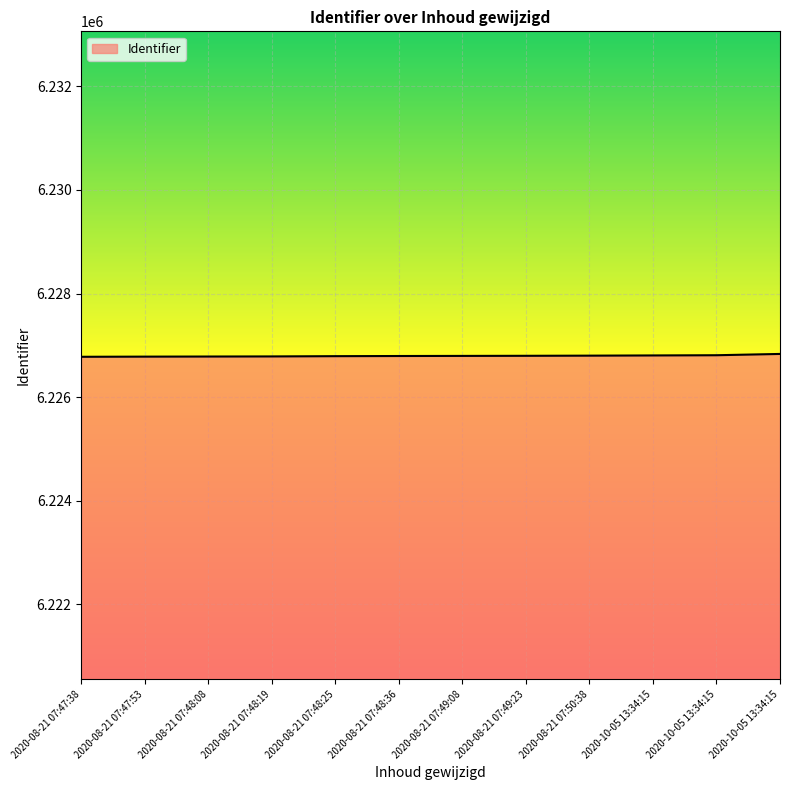

What is the change in value from 2020-08-21 07:48:08 to 2020-08-21 07:49:23?

+14